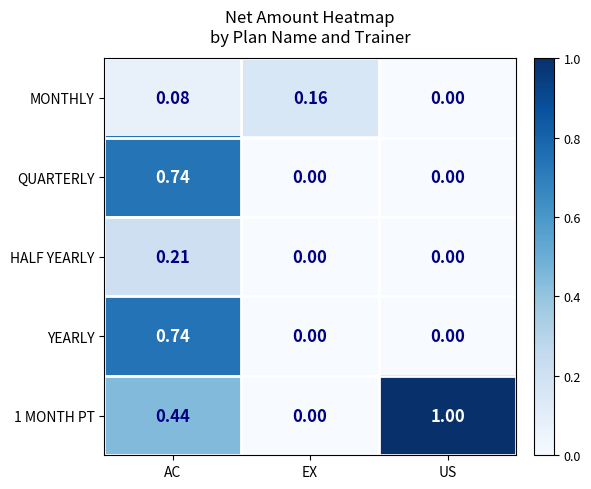

Which category has the highest value across all series?

US